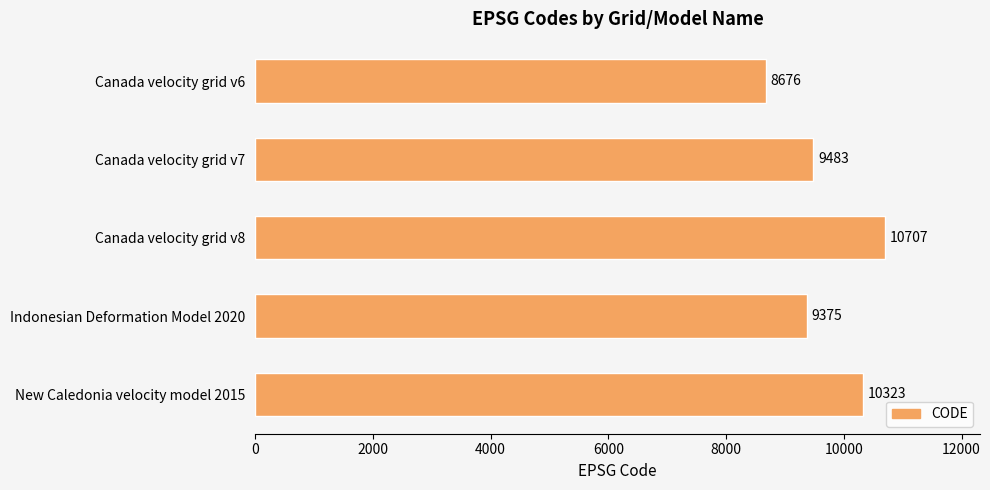

True or false: the data shows 15670 at New Caledonia velocity model 2015.

False